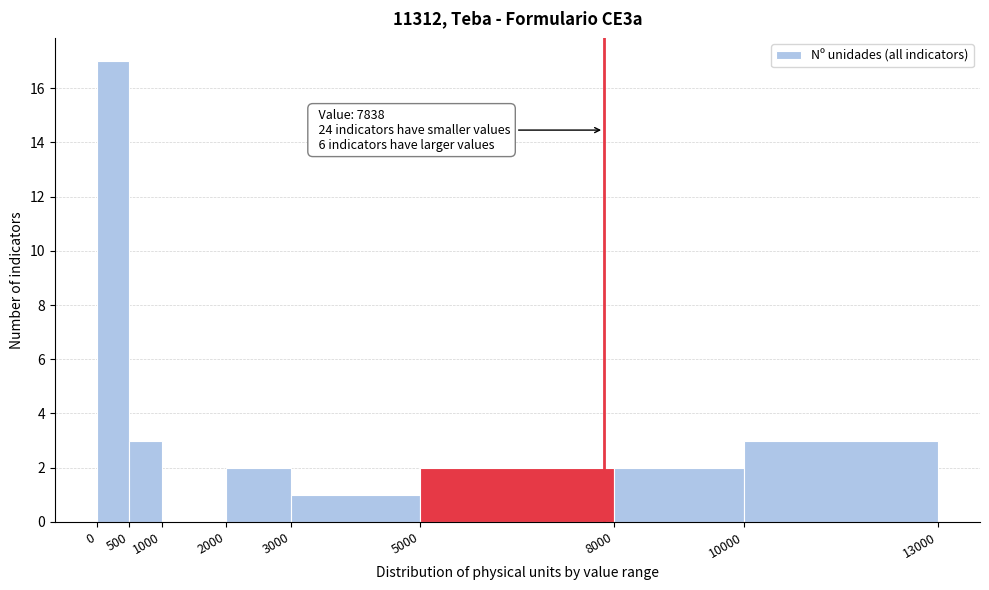

Over which range of the x-axis is the bar tallest?

0 to 500